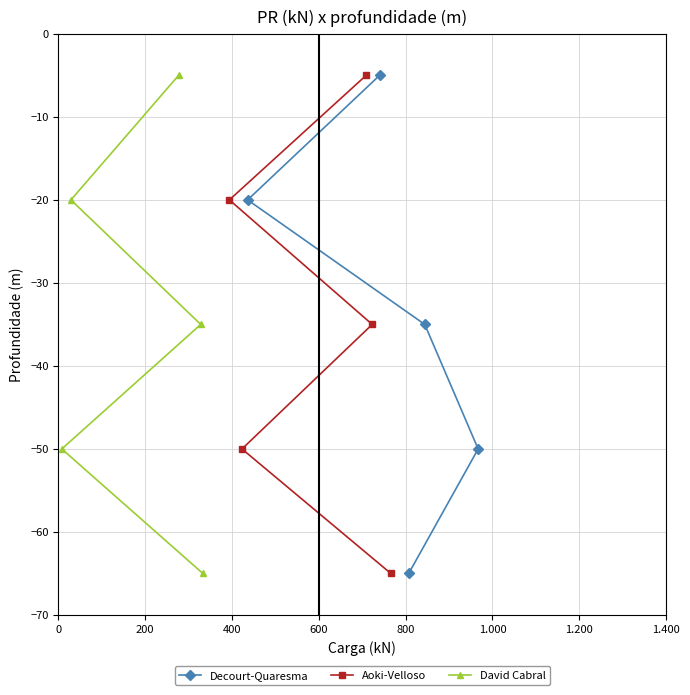

What is the value of the Decourt-Quaresma point at the 5th from the left?

-50